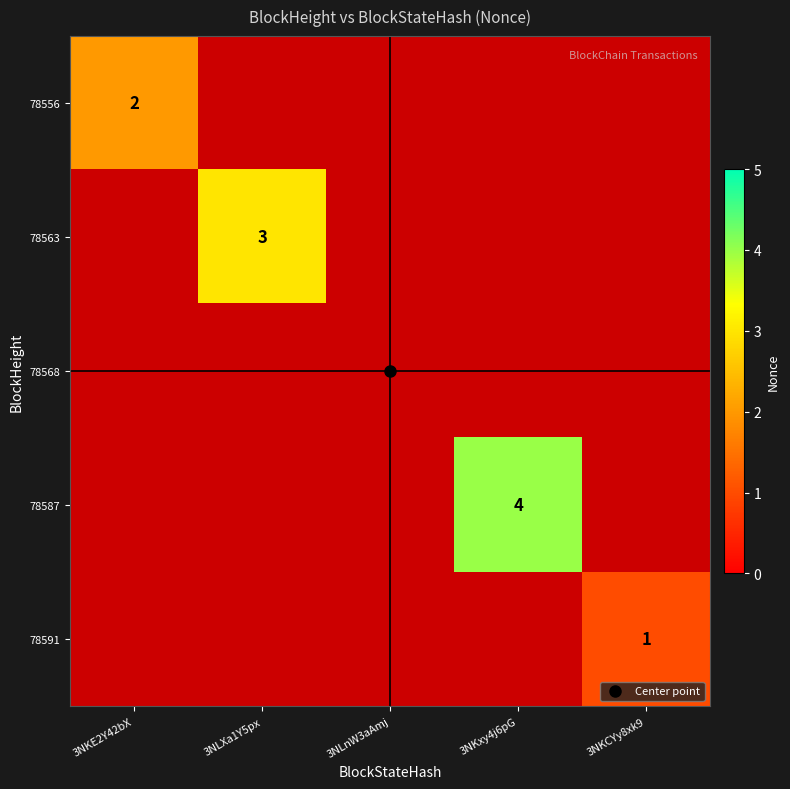

How many series are shown in this chart?

5